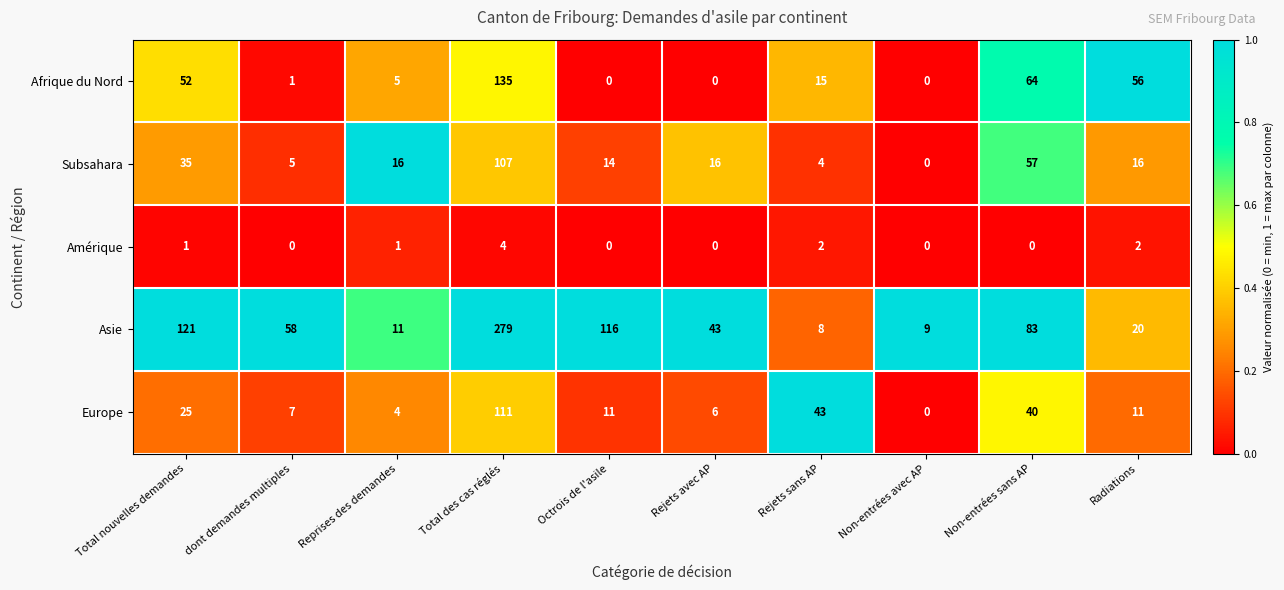

What is the spread (max minus min) of values at Total des cas réglés?

275